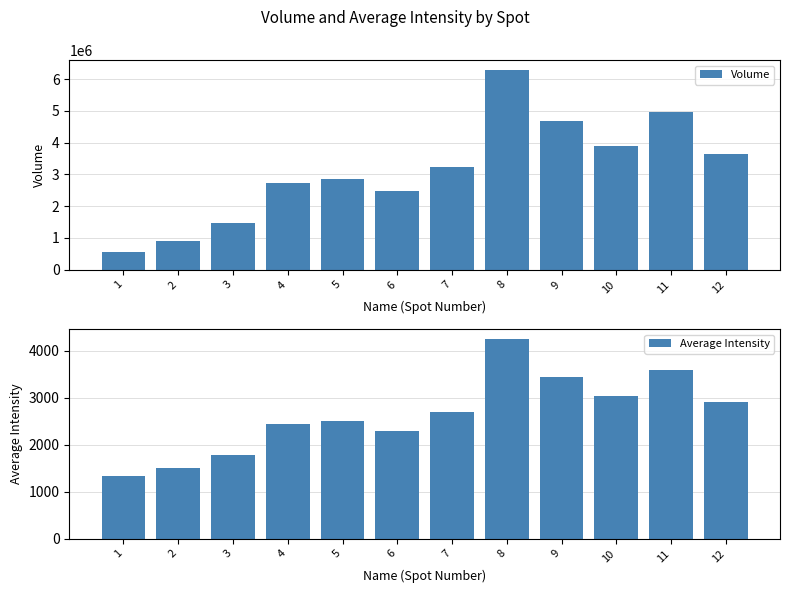

Reading left to right, what are all the values shown in this chart?

Volume: 1=554813.4	2=895101.4	3=1467741.4	4=2722695.4	5=2850018.4	6=2468638.4	7=3243846.4	8=6281744.4	9=4683486.4	10=3905513.4	11=4974621.4	12=3639220.4
Average Intensity: 1=1322.5	2=1496.2	3=1788.3	4=2428.6	5=2493.6	6=2299.0	7=2694.5	8=4244.4	9=3429.0	10=3032.1	11=3577.5	12=2896.2